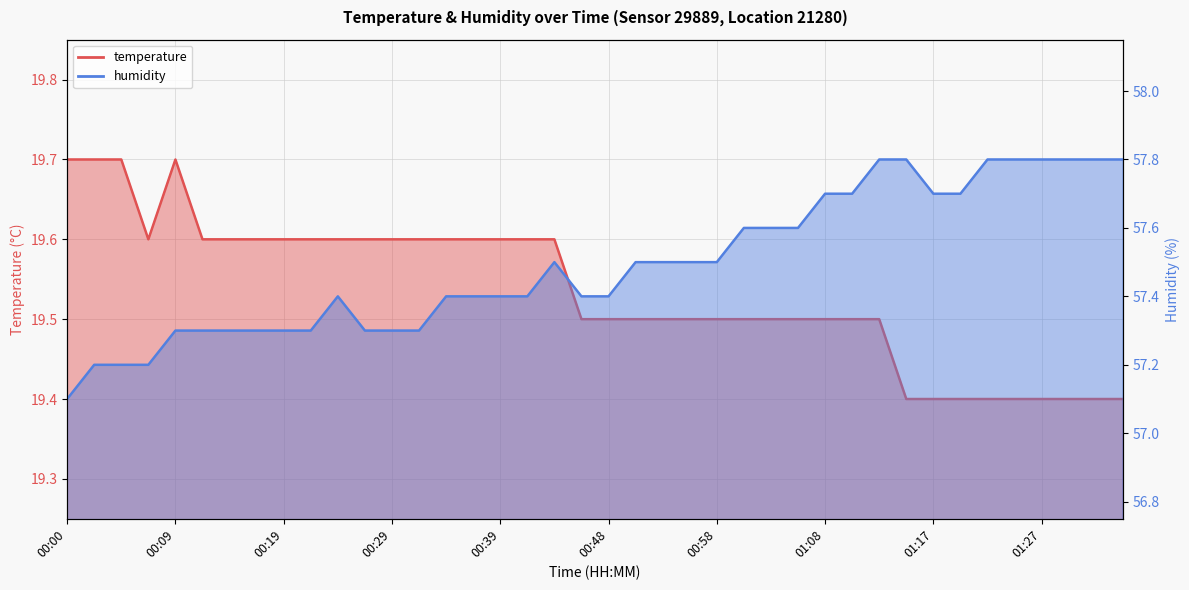

Reading left to right, extract all data points from this chart.

temperature: 19.7	19.7	19.7	19.6	19.7	19.6	19.6	19.6	19.6	19.6	19.6	19.6	19.6	19.6	19.6	19.6	19.6	19.6	19.6	19.5	19.5	19.5	19.5	19.5	19.5	19.5	19.5	19.5	19.5	19.5	19.5	19.4	19.4	19.4	19.4	19.4	19.4	19.4	19.4	19.4
humidity: 57.1	57.2	57.2	57.2	57.3	57.3	57.3	57.3	57.3	57.3	57.4	57.3	57.3	57.3	57.4	57.4	57.4	57.4	57.5	57.4	57.4	57.5	57.5	57.5	57.5	57.6	57.6	57.6	57.7	57.7	57.8	57.8	57.7	57.7	57.8	57.8	57.8	57.8	57.8	57.8